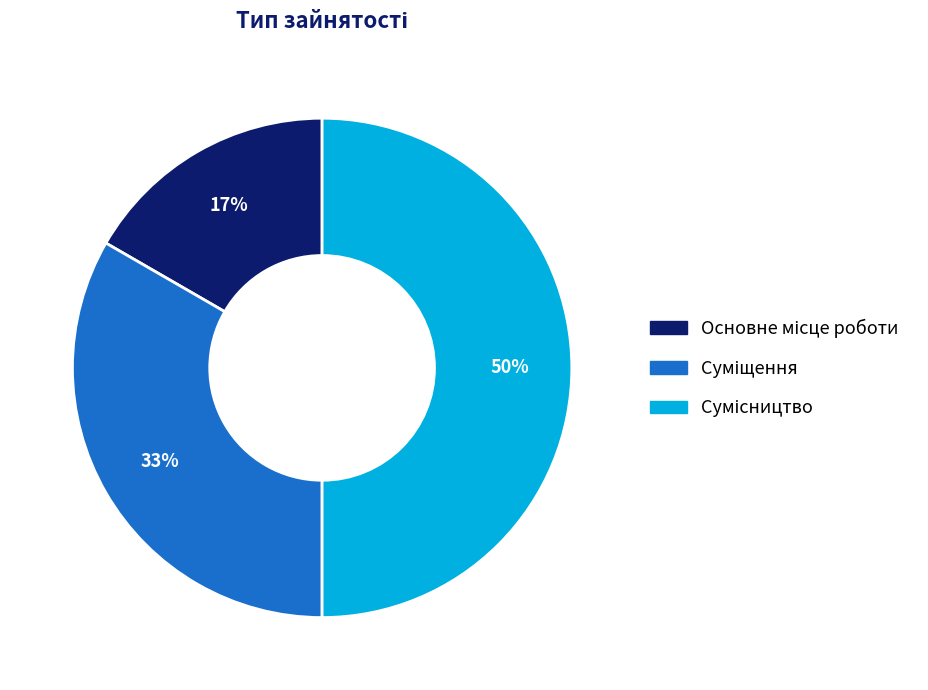

To the nearest percent, what is the difference between the largest and smallest slice percentages?

33%